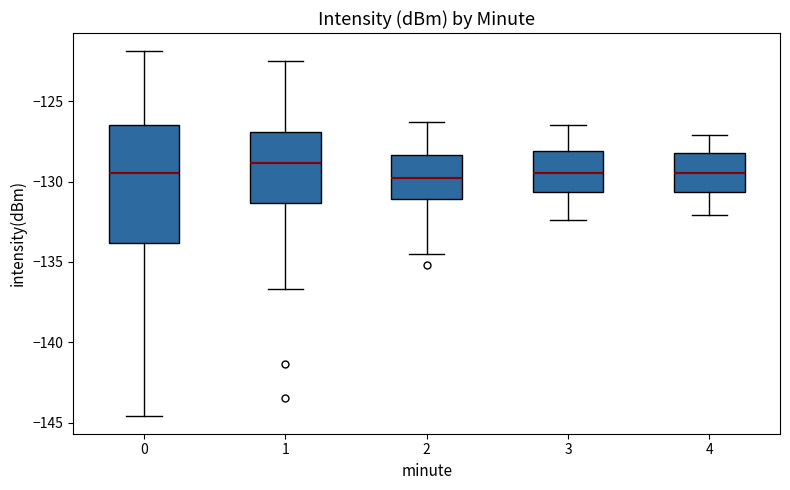

Reading left to right, read every box against the y-axis: the position of its median line, the range the box covers, and the ends of its whiskers. The values are not printed on the chart, so give them approximately, as read against the axis.

0: median -129.5, box -134.0 to -126.5, whiskers -144.5 to -122.0
1: median -129.0, box -131.5 to -127.0, whiskers -136.5 to -122.5
2: median -130.0, box -131.0 to -128.5, whiskers -134.5 to -126.5
3: median -129.5, box -130.5 to -128.0, whiskers -132.5 to -126.5
4: median -129.5, box -130.5 to -128.0, whiskers -132.0 to -127.0